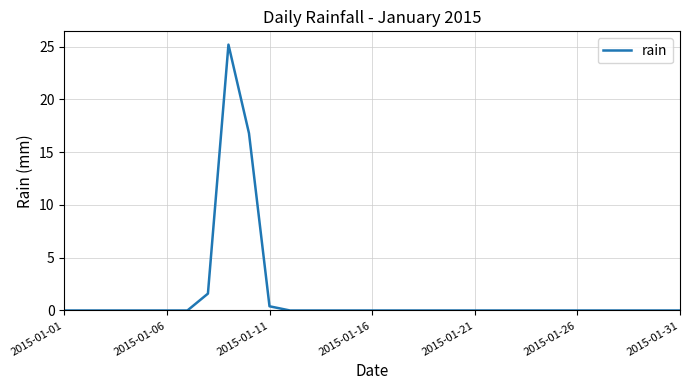

What is the difference between the maximum and minimum values?

25.2